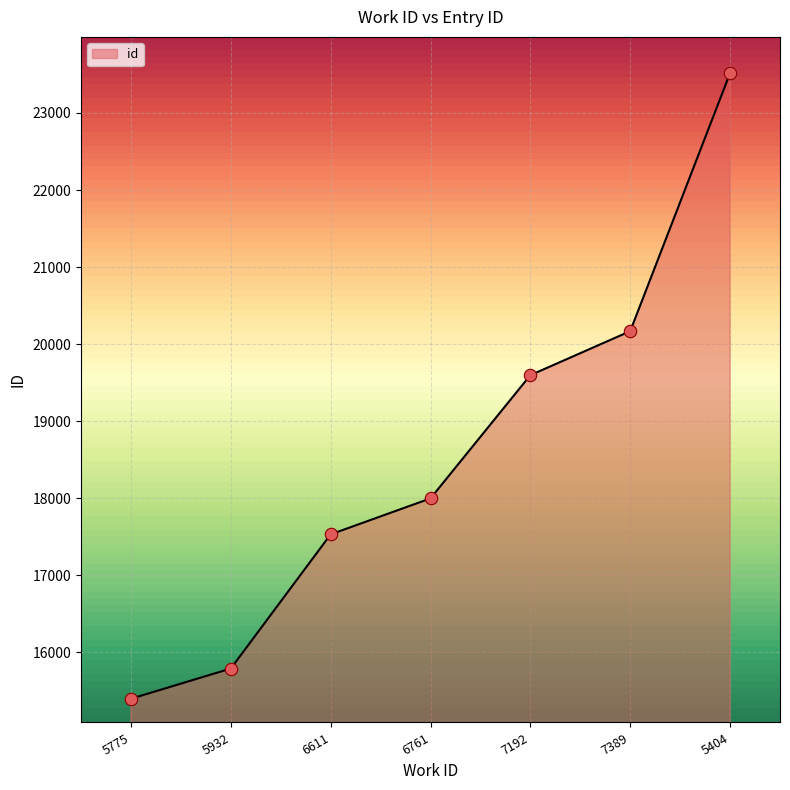

Approximately how many times larger is the value at 5932 compared to 5404?

0.7